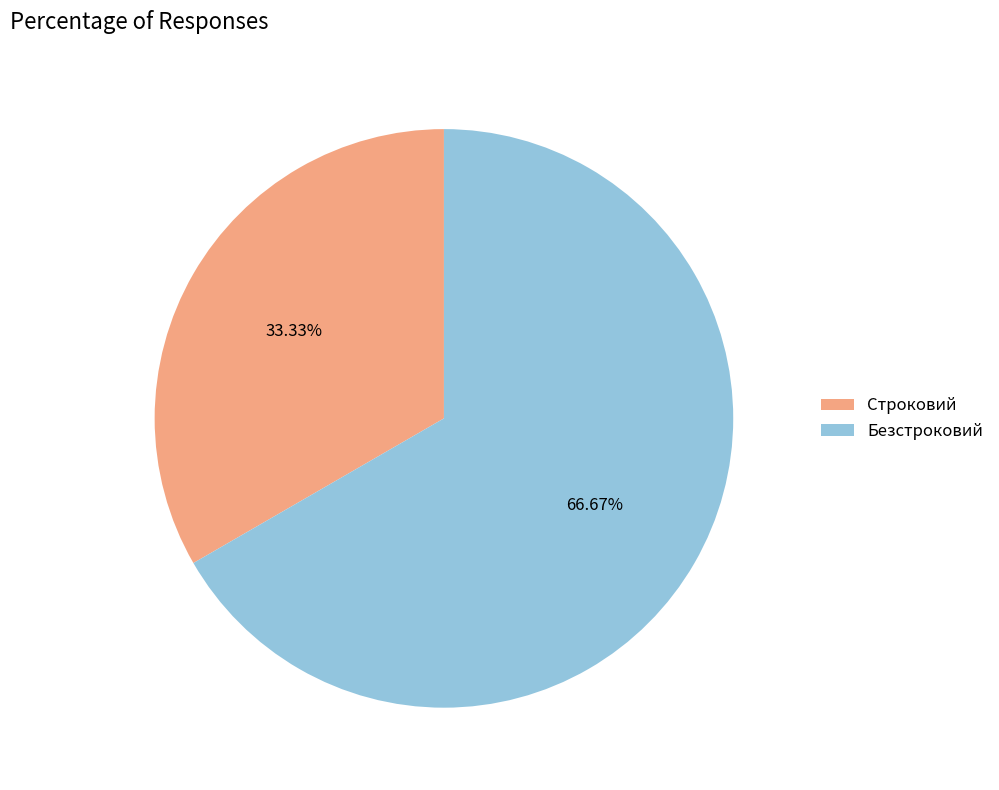

To the nearest percent, what is the combined percentage of Безстроковий and Строковий?

100%